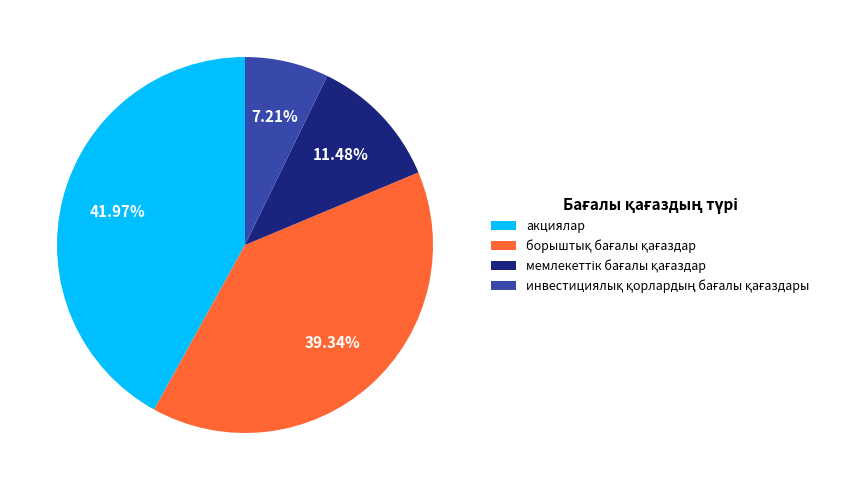

Is there any slice that represents more than half of the pie?

No